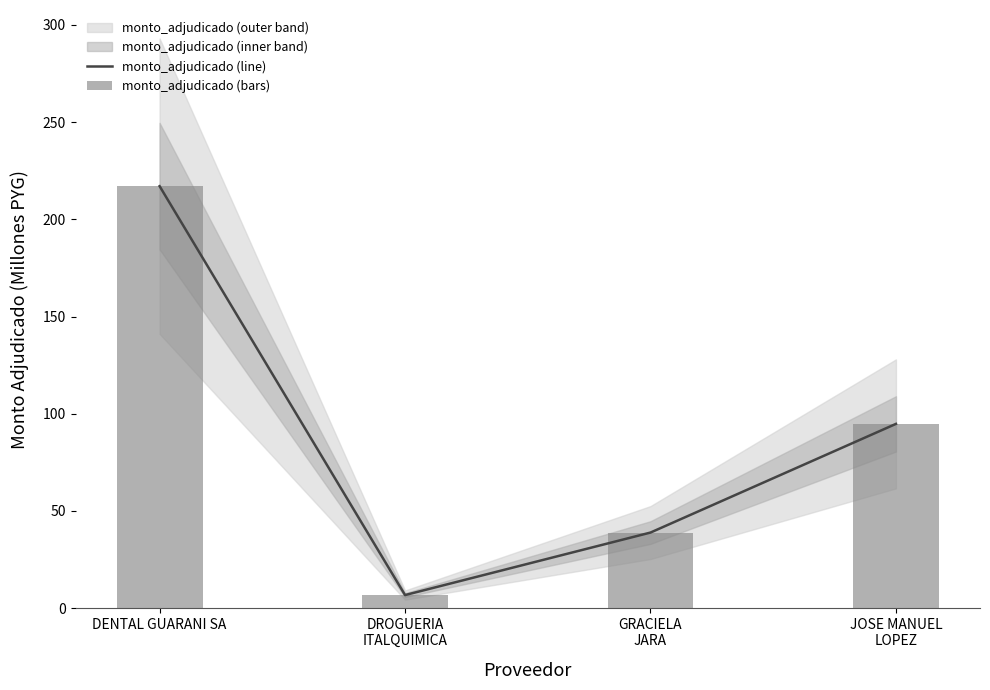

What is the greatest value displayed?

217.1